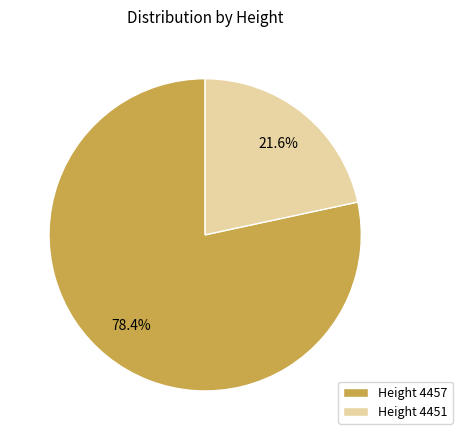

How many segments does this pie chart have?

2